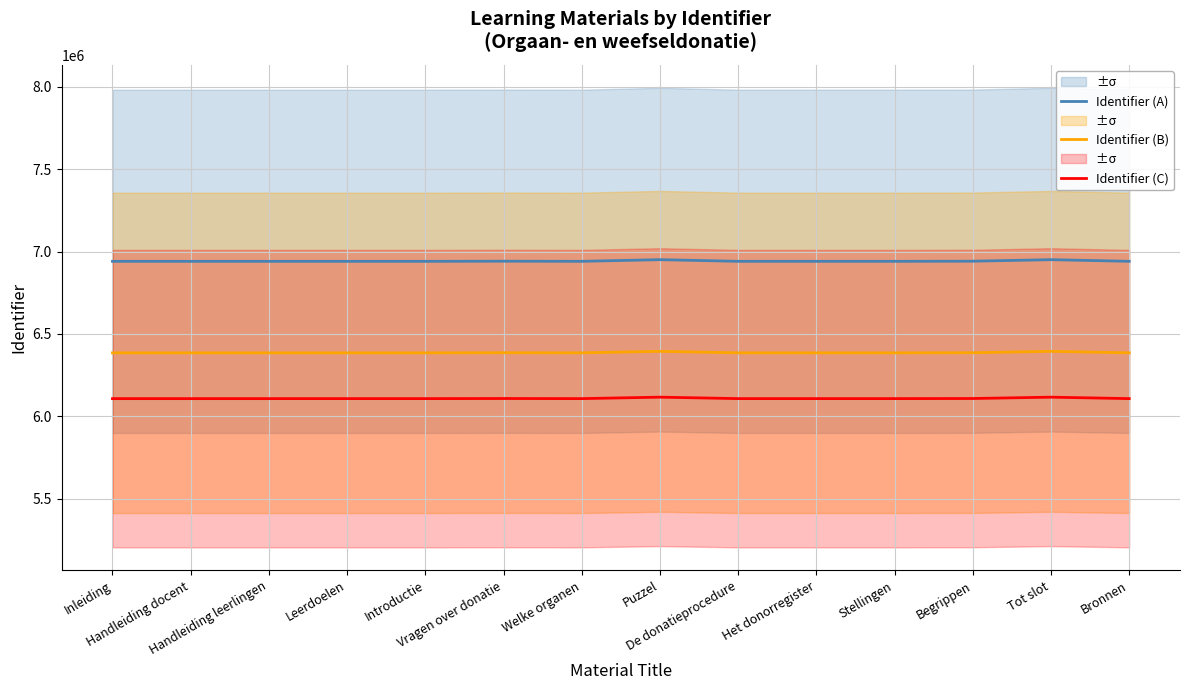

Reading right to left, transcribe all the data shown in this chart.

Identifier (A): Bronnen=6940651.0	Tot slot=6950614.0	Begrippen=6941399.0	Stellingen=6940642.0	Het donorregister=6940640.0	De donatieprocedure=6940638.0	Puzzel=6950636.0	Welke organen=6940624.0	Vragen over donatie=6941384.0	Introductie=6940591.0	Leerdoelen=6940588.0	Handleiding leerlingen=6940586.0	Handleiding docent=6940584.0	Inleiding=6940581.0
Identifier (B): Bronnen=6385398.9	Tot slot=6394564.9	Begrippen=6386087.1	Stellingen=6385390.6	Het donorregister=6385388.8	De donatieprocedure=6385387.0	Puzzel=6394585.1	Welke organen=6385374.1	Vragen over donatie=6386073.3	Introductie=6385343.7	Leerdoelen=6385341.0	Handleiding leerlingen=6385339.1	Handleiding docent=6385337.3	Inleiding=6385334.5
Identifier (C): Bronnen=6107772.9	Tot slot=6116540.3	Begrippen=6108431.1	Stellingen=6107765.0	Het donorregister=6107763.2	De donatieprocedure=6107761.4	Puzzel=6116559.7	Welke organen=6107749.1	Vragen over donatie=6108417.9	Introductie=6107720.1	Leerdoelen=6107717.4	Handleiding leerlingen=6107715.7	Handleiding docent=6107713.9	Inleiding=6107711.3